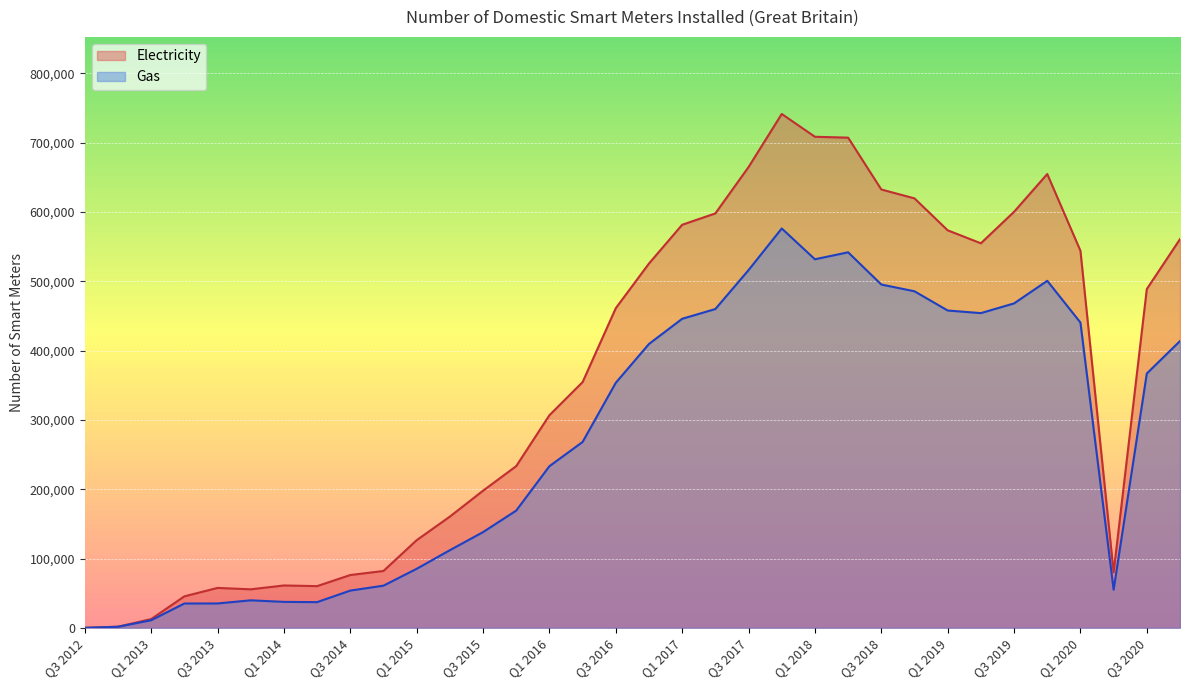

What is the value of the Gas point at the 30th from the left?

500778